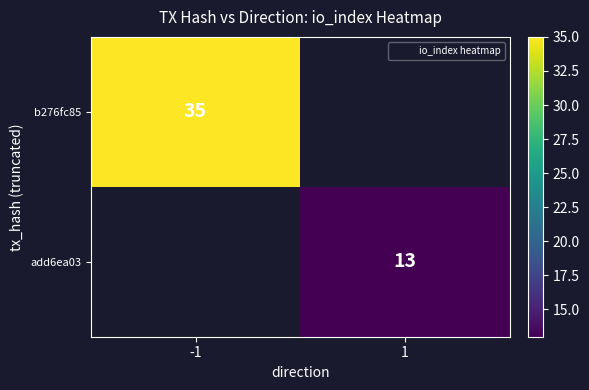

List the labels in order of b276fc85 value, largest first.

-1, 1